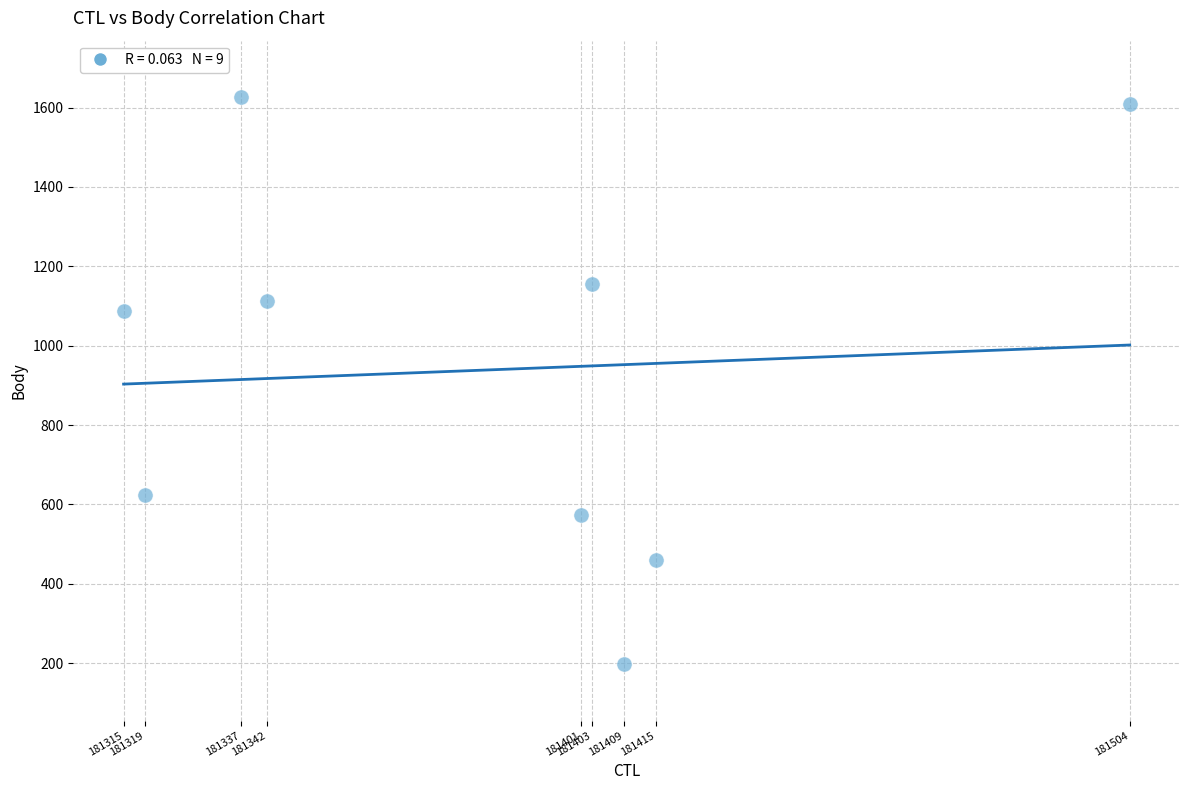

What is the average Y value?

939